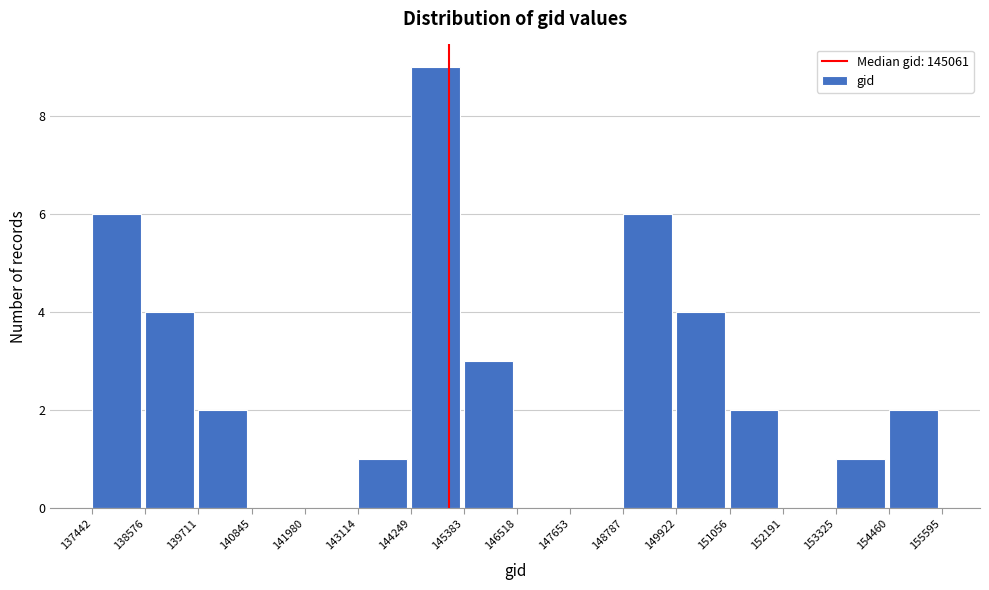

Reading left to right, list every bar in this chart as the range it spans on the x-axis followed by its height. The values are not printed on the chart, so give them approximately, as read against the axis.

137442 to 138576: 6
138576 to 139711: 4
139711 to 140845: 2
140845 to 141980: 0
141980 to 143114: 0
143114 to 144249: 1
144249 to 145383: 9
145383 to 146518: 3
146518 to 147653: 0
147653 to 148787: 0
148787 to 149922: 6
149922 to 151056: 4
151056 to 152191: 2
152191 to 153325: 0
153325 to 154460: 1
154460 to 155595: 2